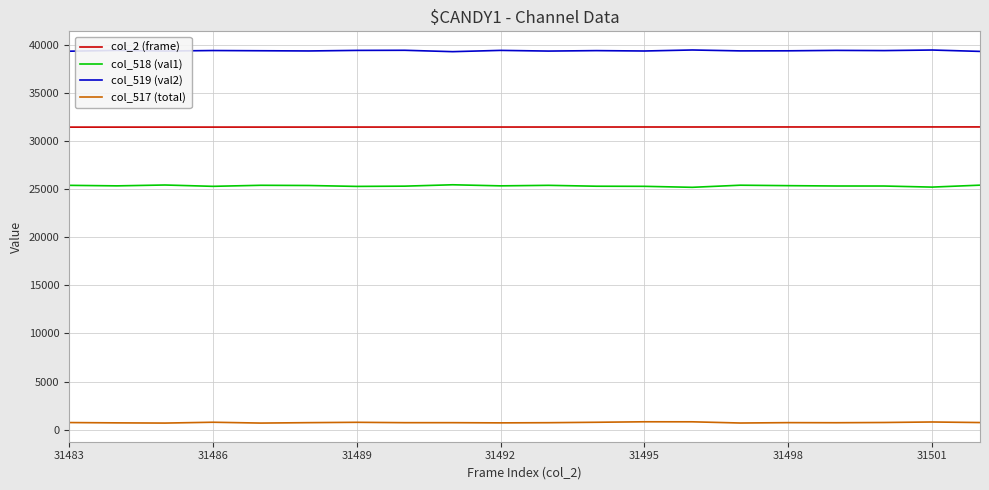

True or false: col_517 (total) and col_518 (val1) cross at least once.

False